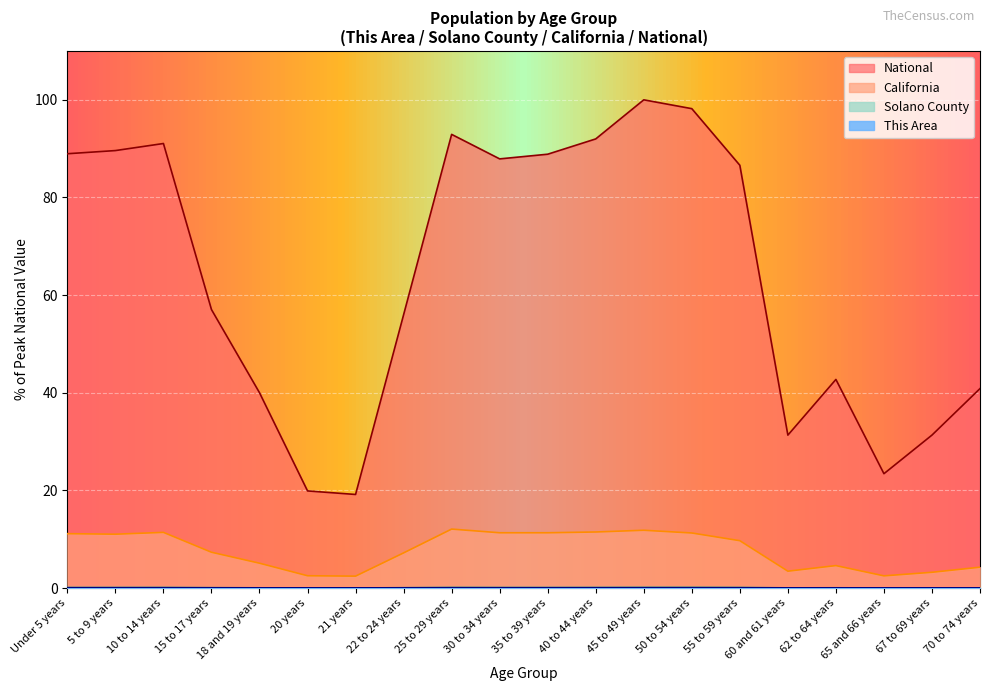

What is the total value across all series at 5 to 9 years?

100.8